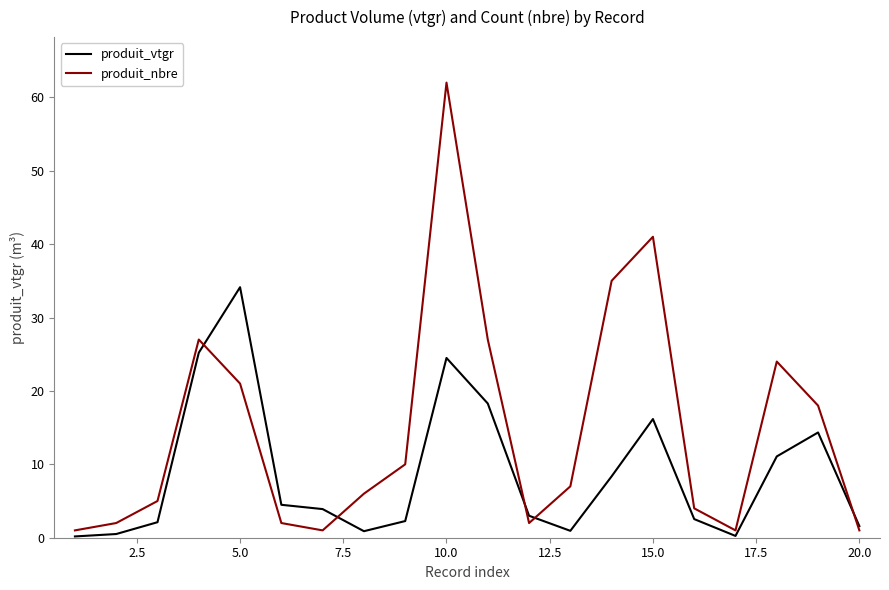

Which series has the widest spread of values?

produit_nbre